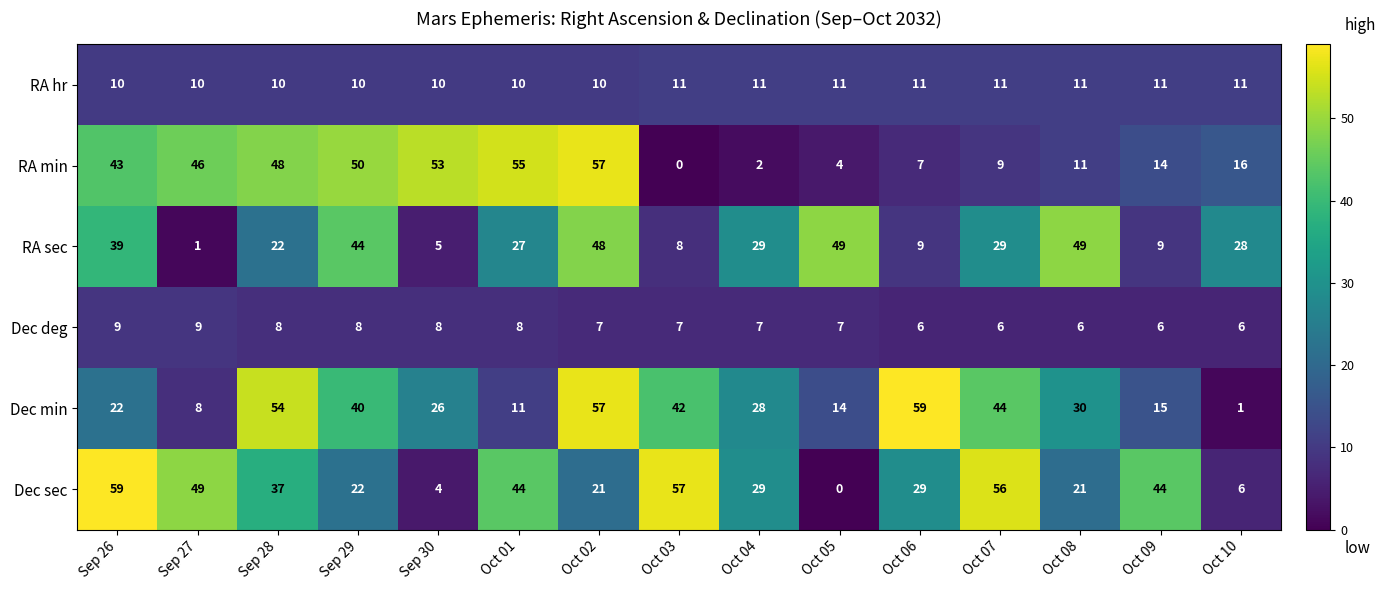

At which category is the sum across all series the highest?

Oct 02